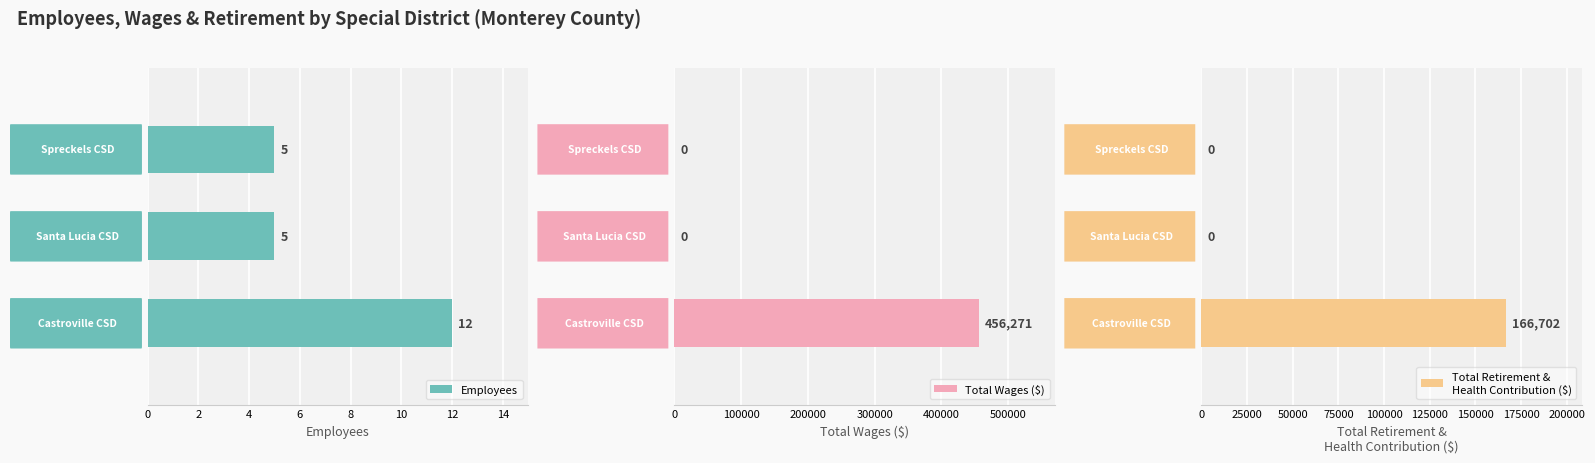

Count the Employees values in the range 5 to 12.

3